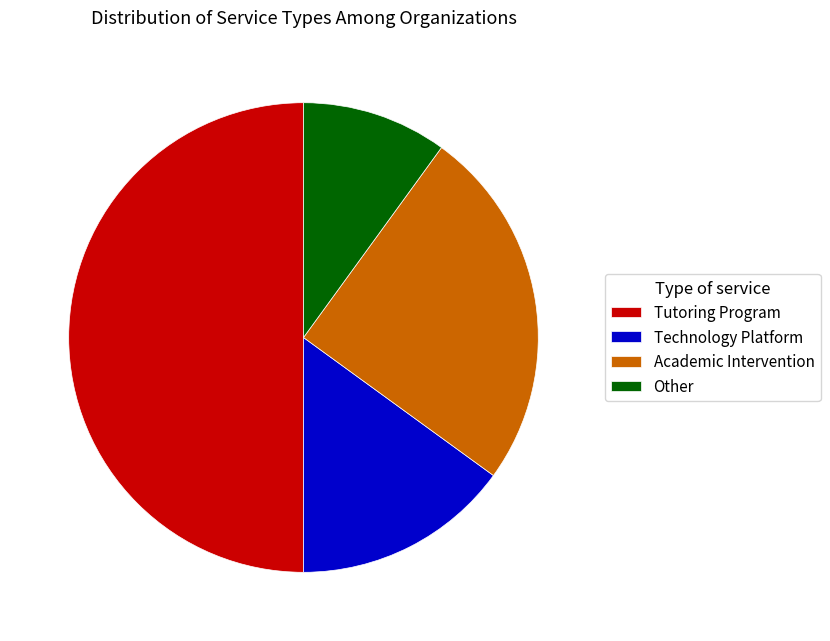

Which category has the smallest portion of the pie?

Other